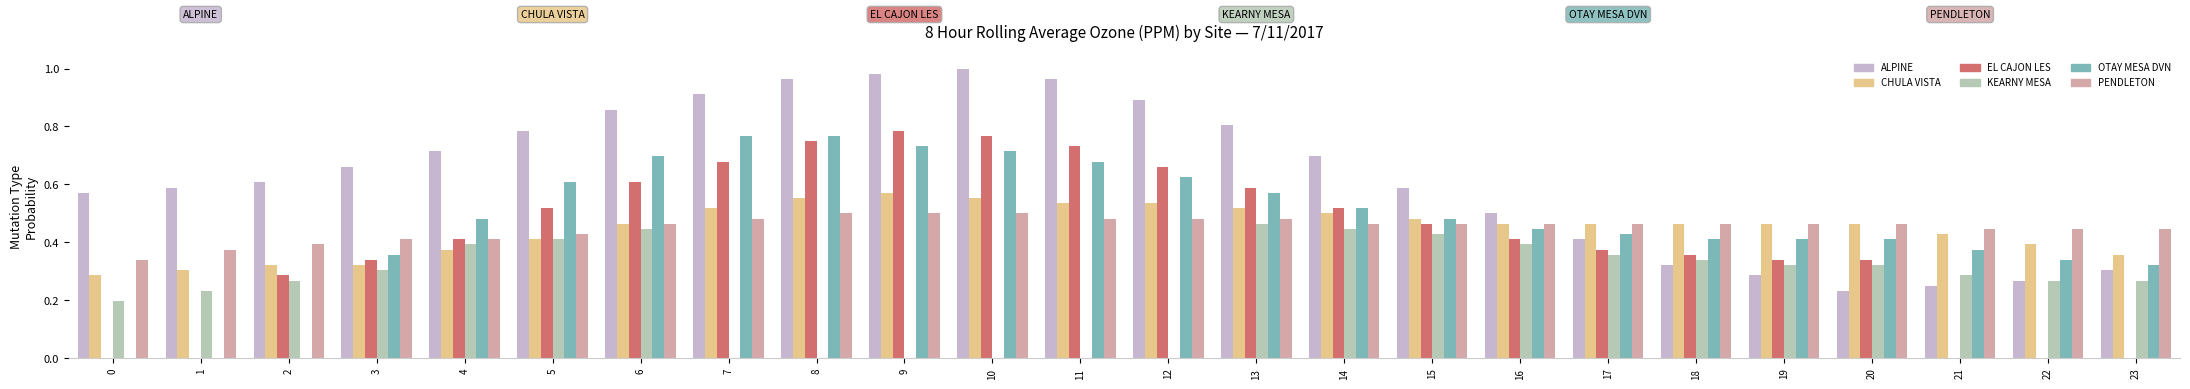

What is the value of the ALPINE bar at the 20th from the left?

0.3